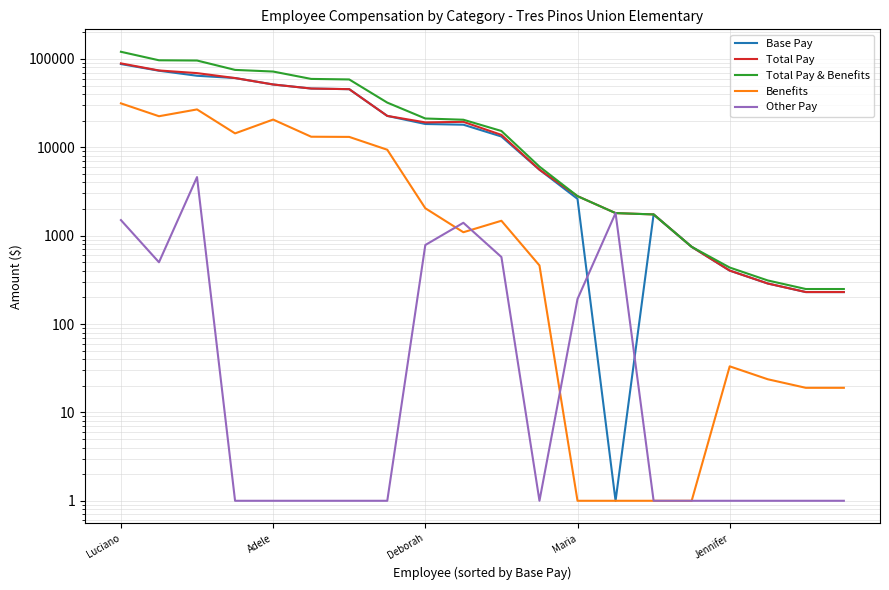

What is the average value of the Total Pay & Benefits series?

34049.7